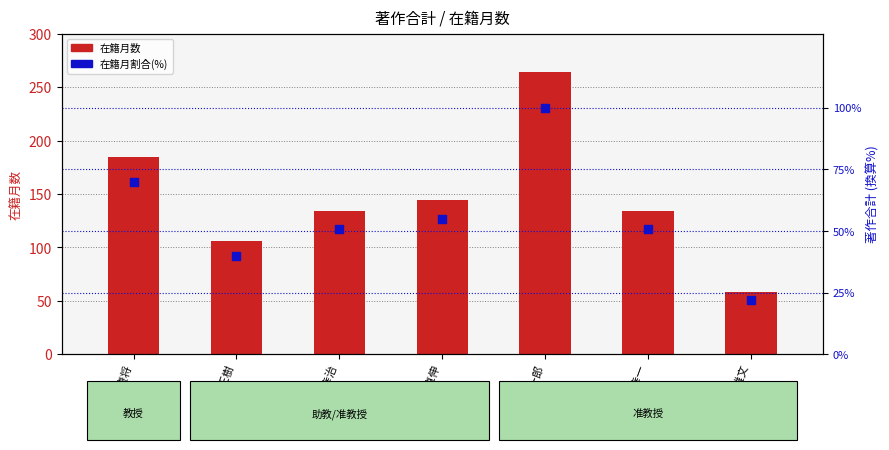

What is the total value across all series at 船本 雅文?

80